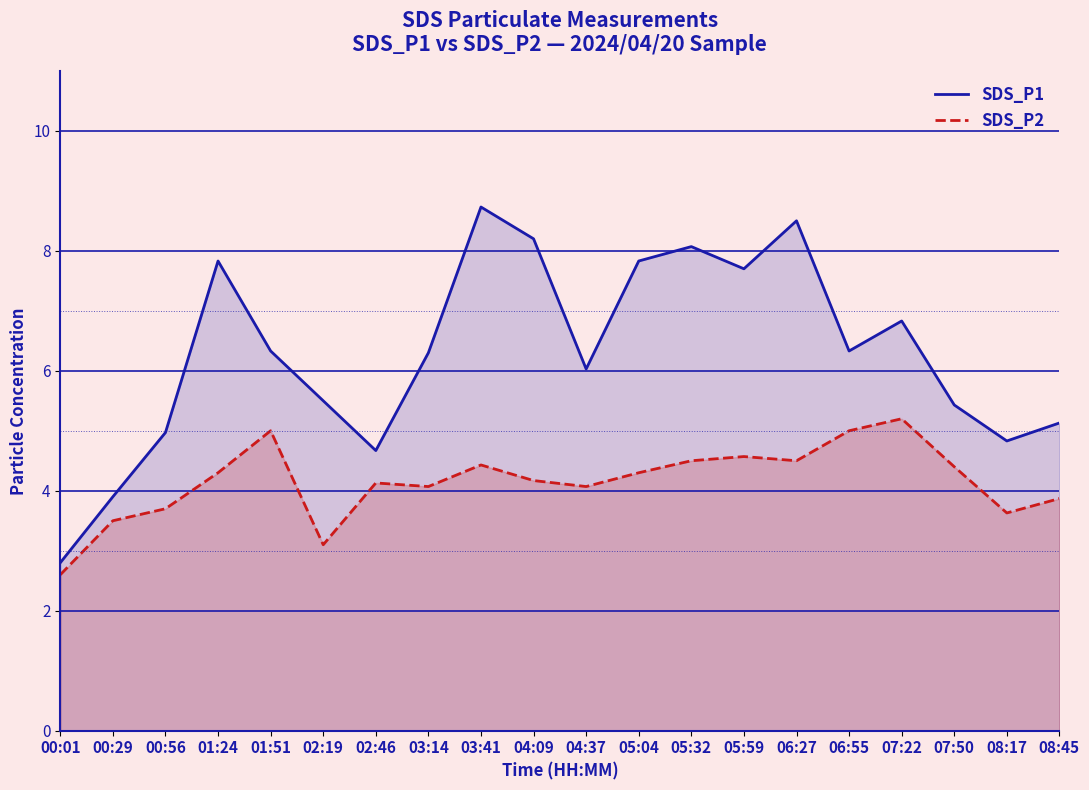

Where is the first local maximum for SDS_P1?

01:24